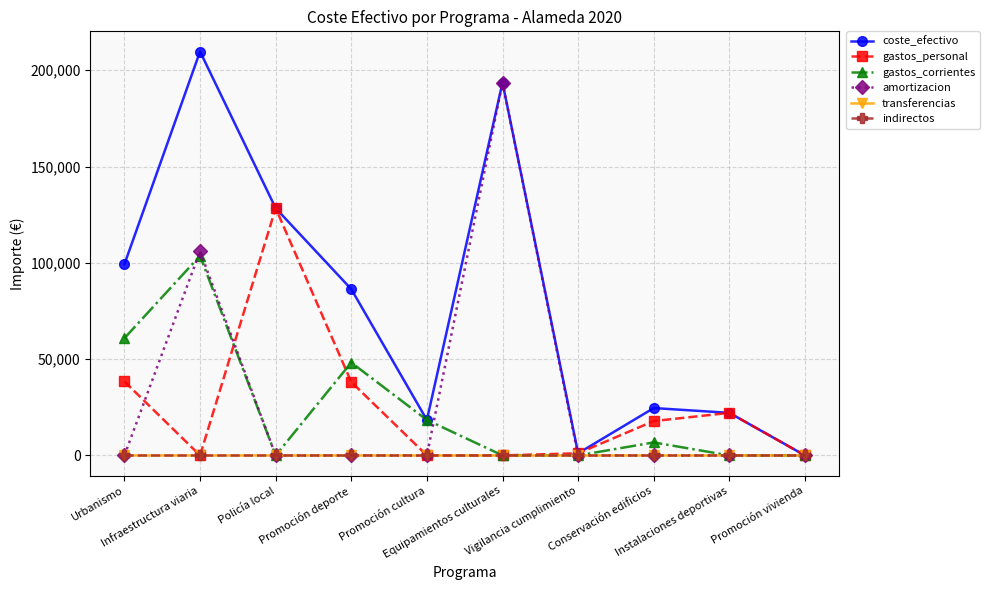

Is this an area chart (filled region under the line)?

No